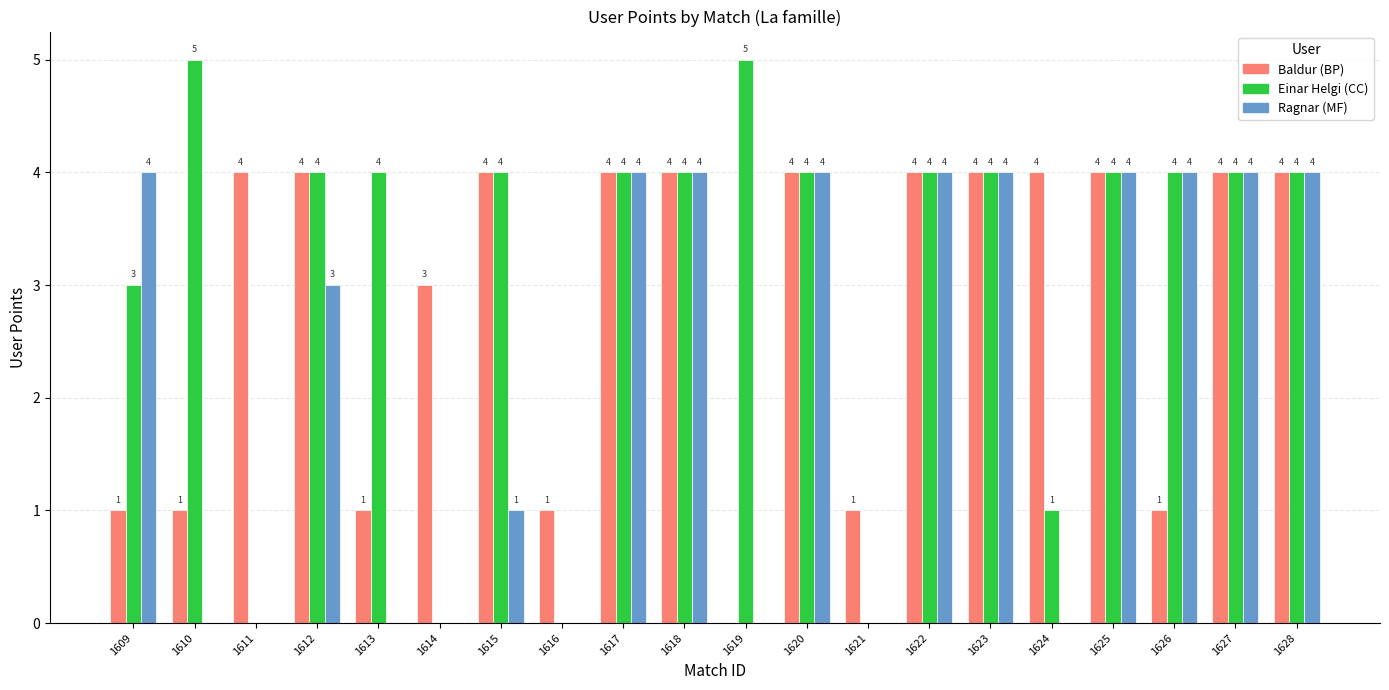

What is the greatest value displayed?

5